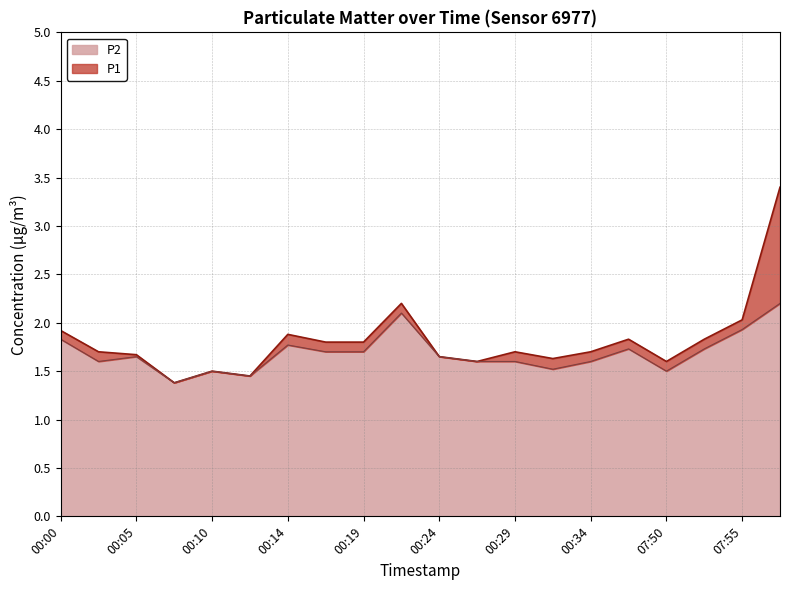

What are all the series names shown in the legend?

P2, P1